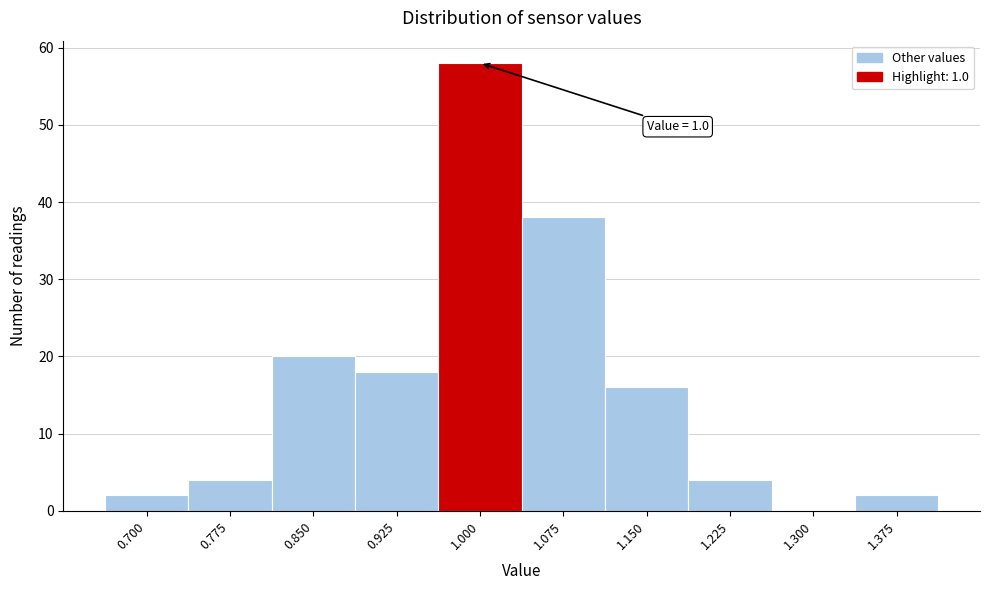

Reading left to right, transcribe all the data shown in this chart.

0.700=2	0.775=4	0.850=20	0.925=18	1.000=58	1.075=38	1.150=16	1.225=4	1.300=0	1.375=2